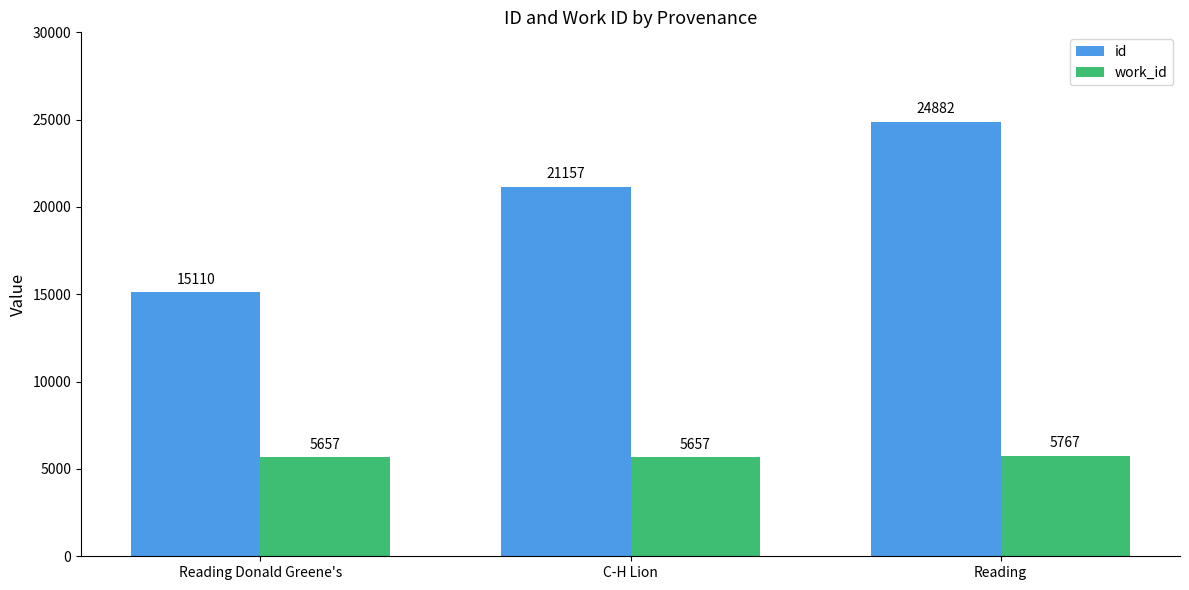

At how many categories does at least one series exceed 20105?

2